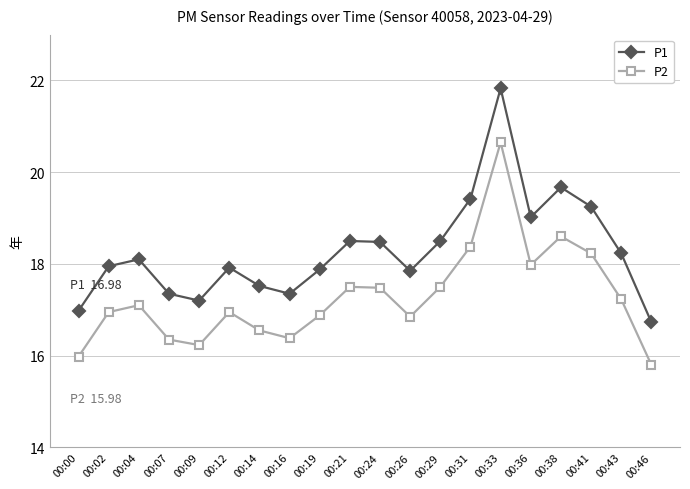

Where does the P2 series first go above 17?

00:04